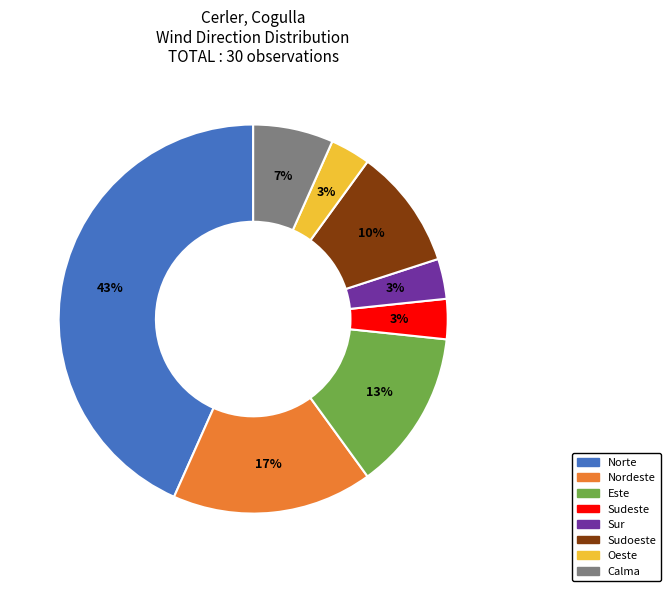

To the nearest percent, what is the average slice percentage?

12%